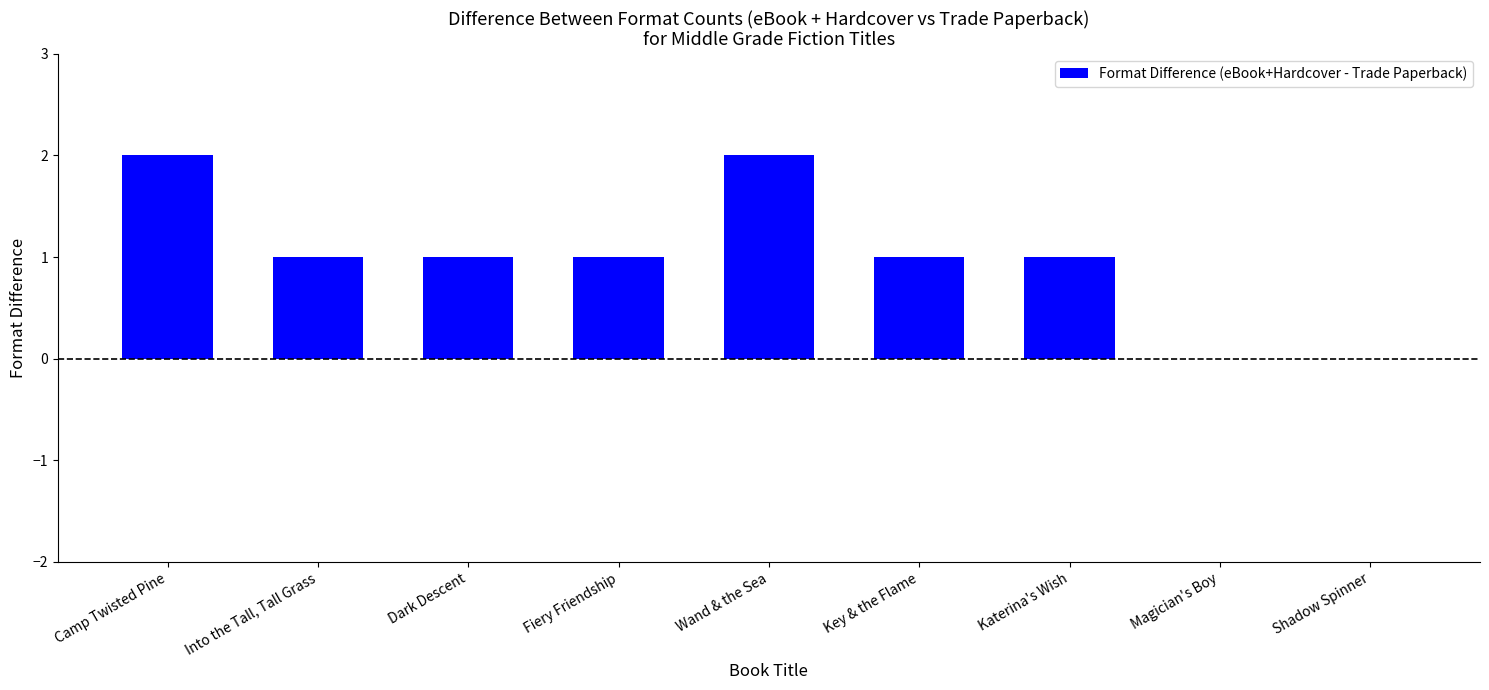

Count the number of categories in the chart.

9